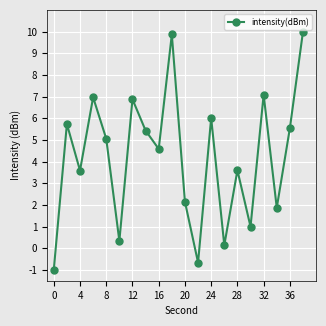

What is the minimum value shown in the chart?

-1.0